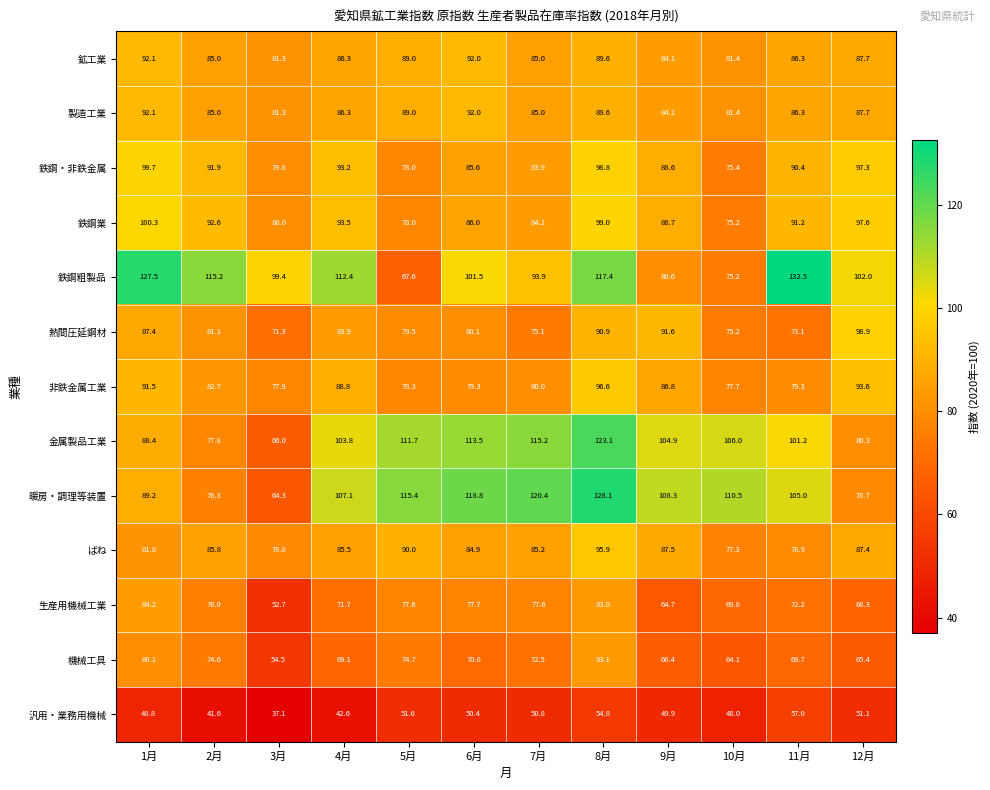

What is the minimum value shown in the chart?

37.1